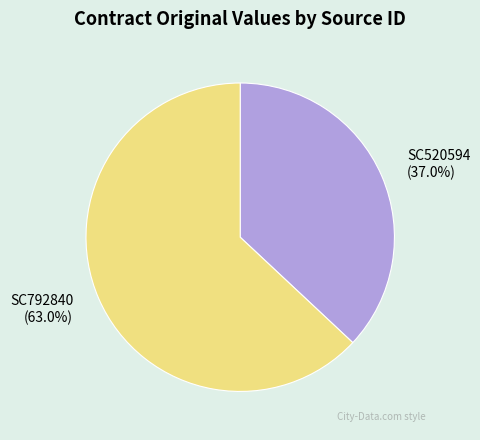

What percentage is NOT represented by SC792840?

37.0%